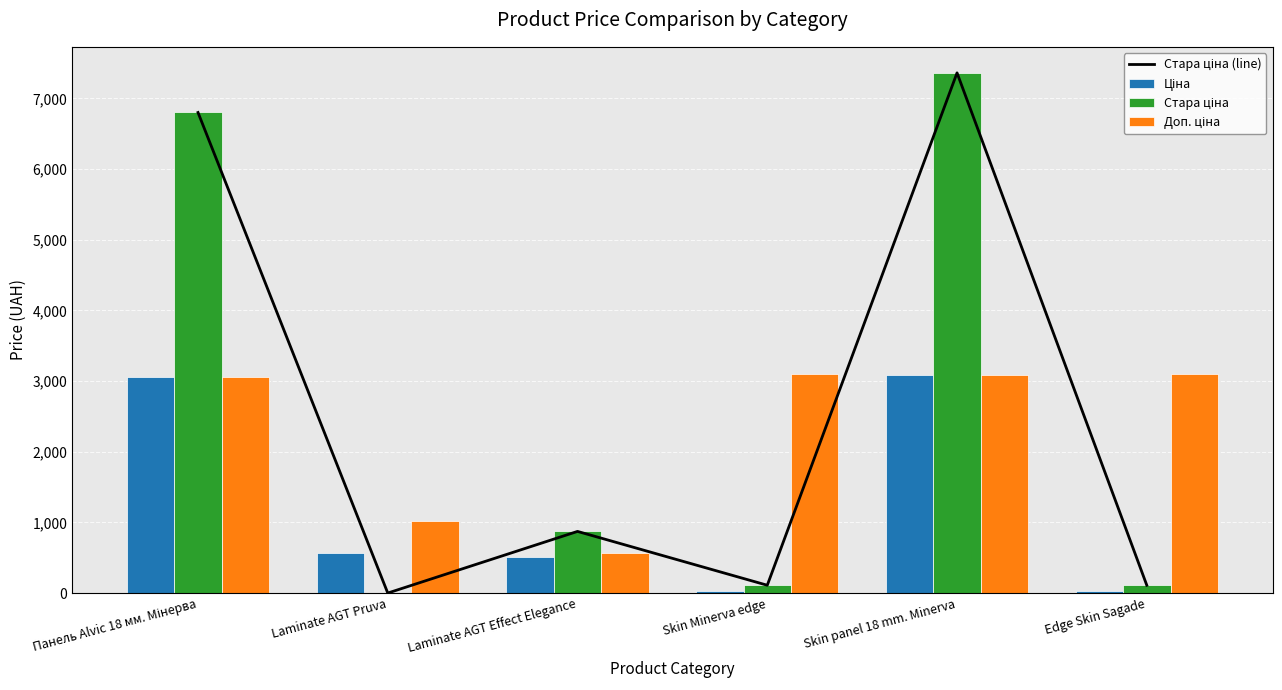

Rank the series by their maximum value, from lowest to highest.

Ціна, Доп. ціна, Стара ціна (line), Стара ціна